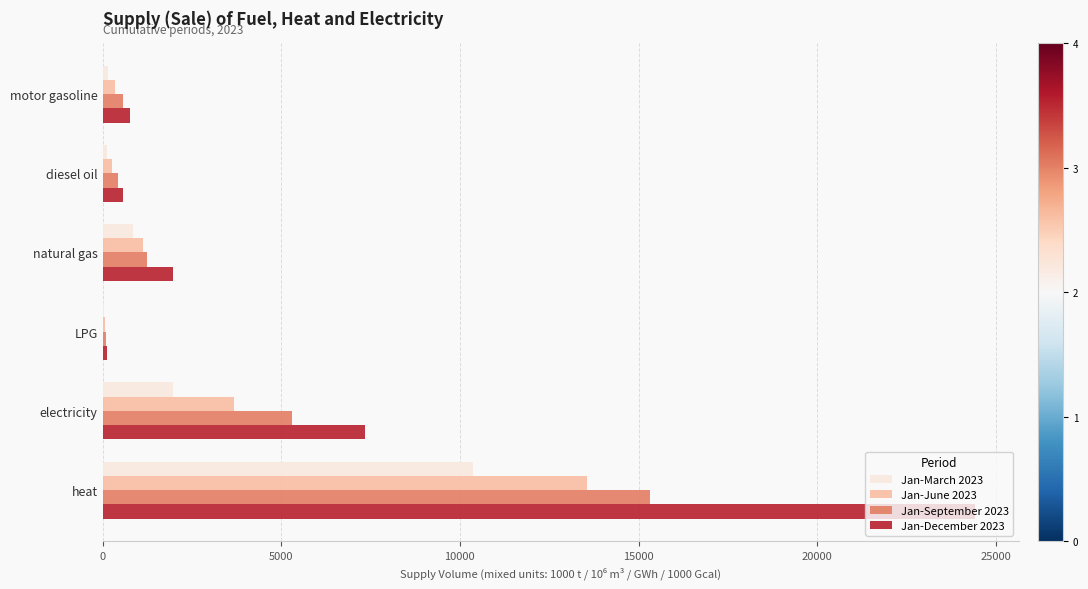

Which label corresponds to the largest value in the chart?

heat